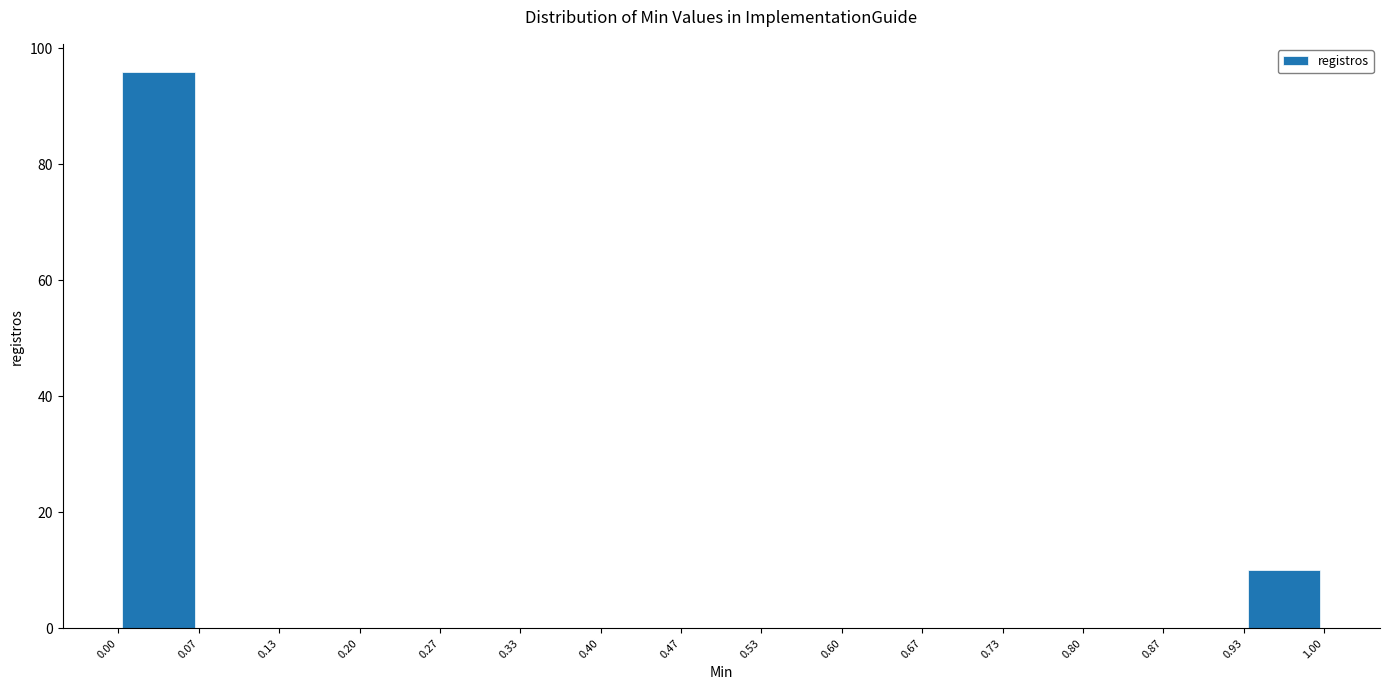

Over which range of the x-axis is the bar tallest?

0.00 to 0.07